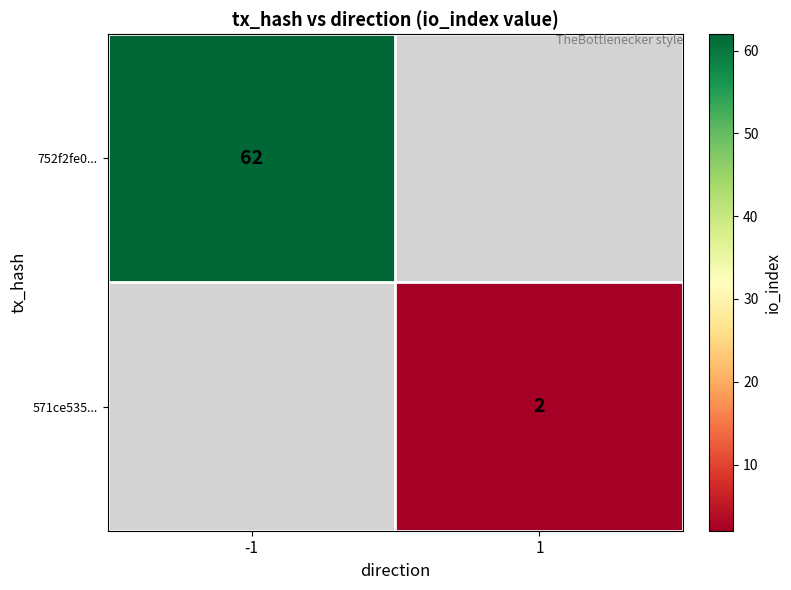

At which category does the chart reach its minimum across all series?

1